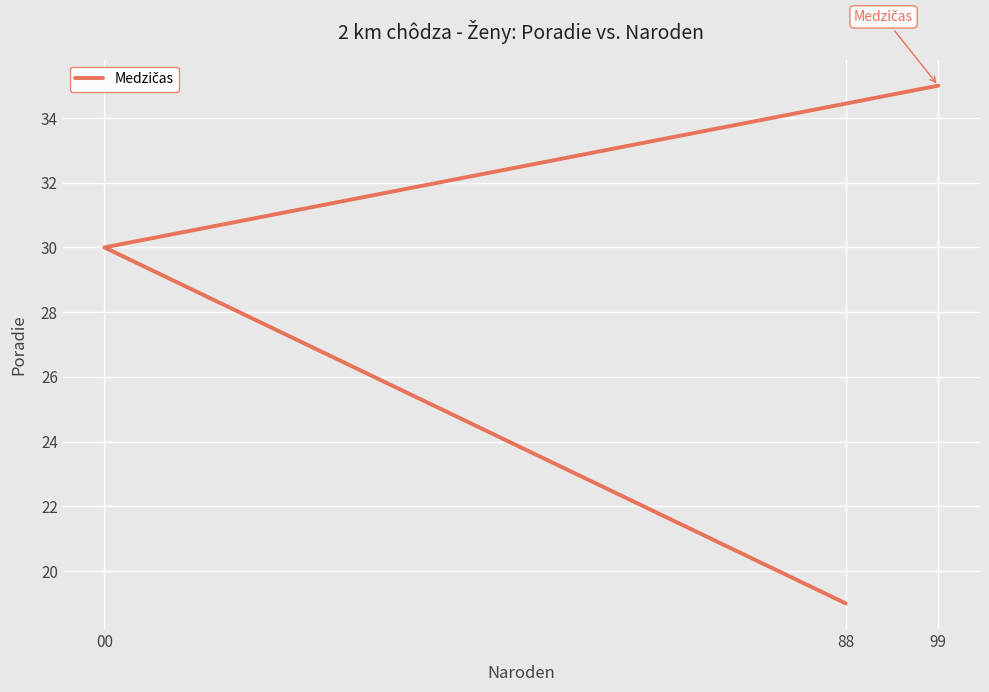

Approximately how many times larger is the value at 99 compared to 00?

1.2